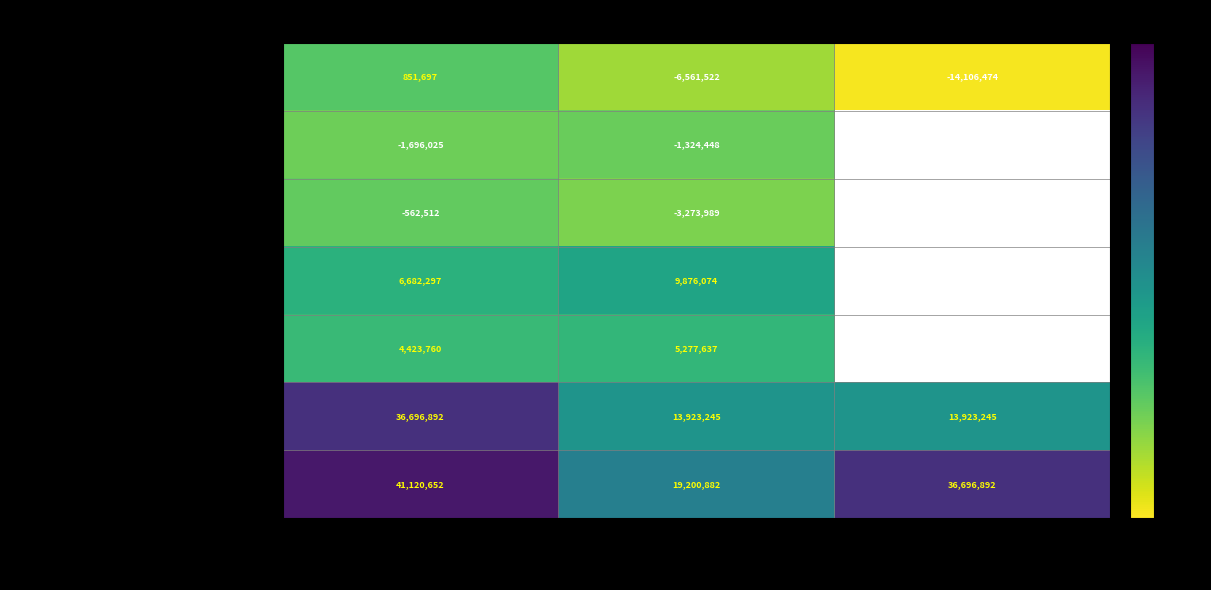

Which category has the highest value in the Cash at beginning of period series?

Sep. 30, 2014